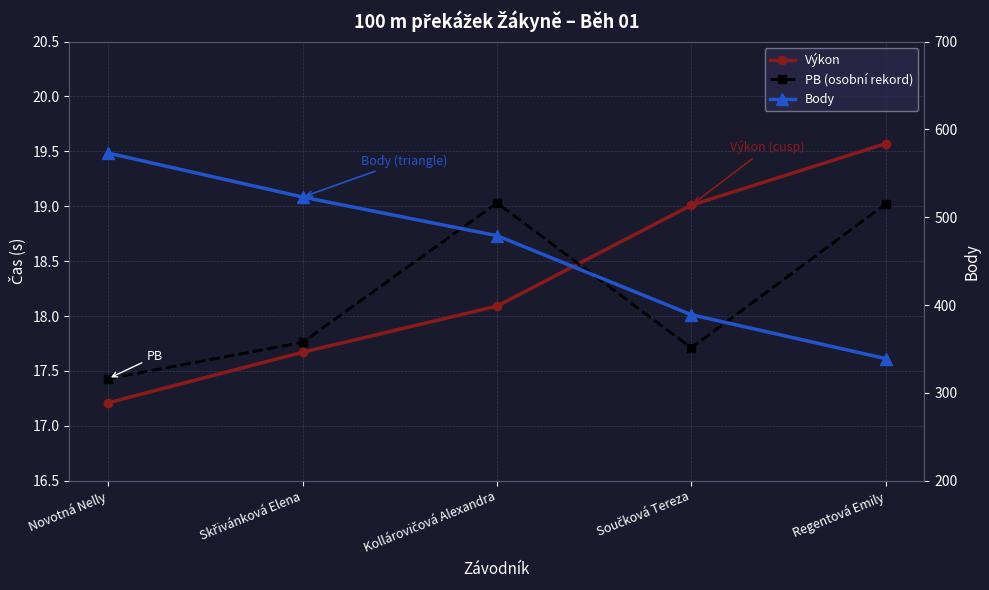

The value of PB (osobní rekord) at Novotná Nelly is 26.8. True or false?

False